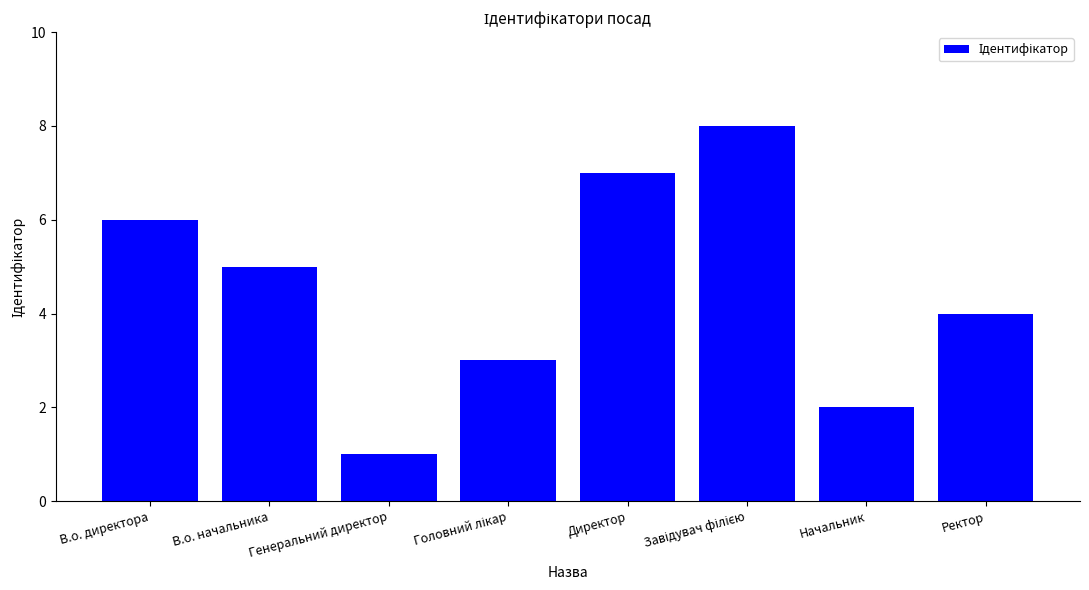

What is the ratio of the value at Начальник to the value at В.о. директора?

0.3